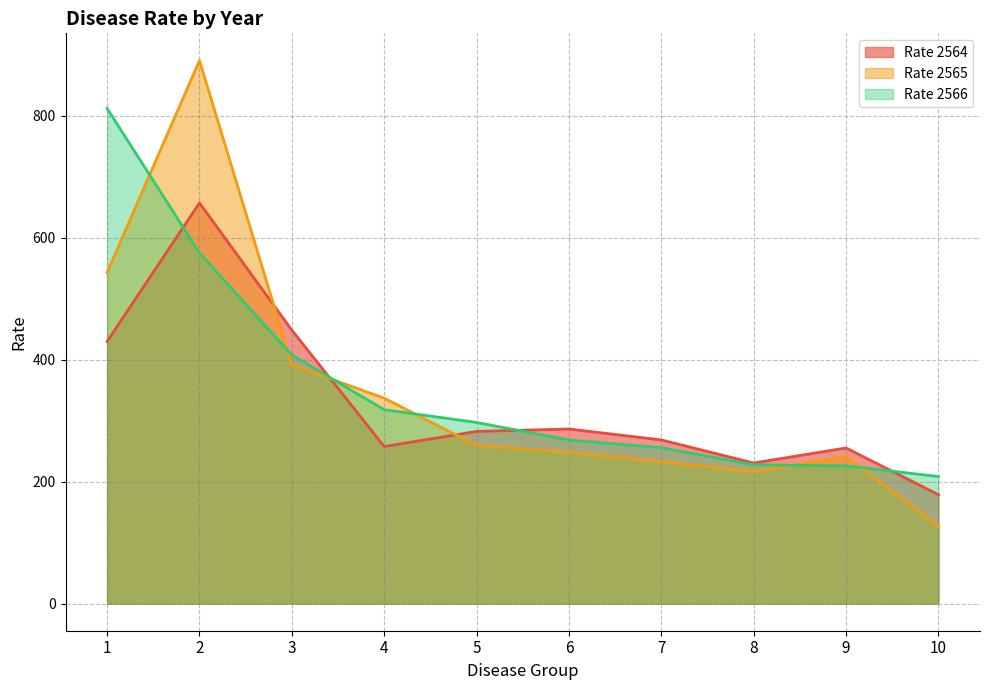

Is the value of Rate 2565 at 3 greater than the value of Rate 2566 at 6?

Yes